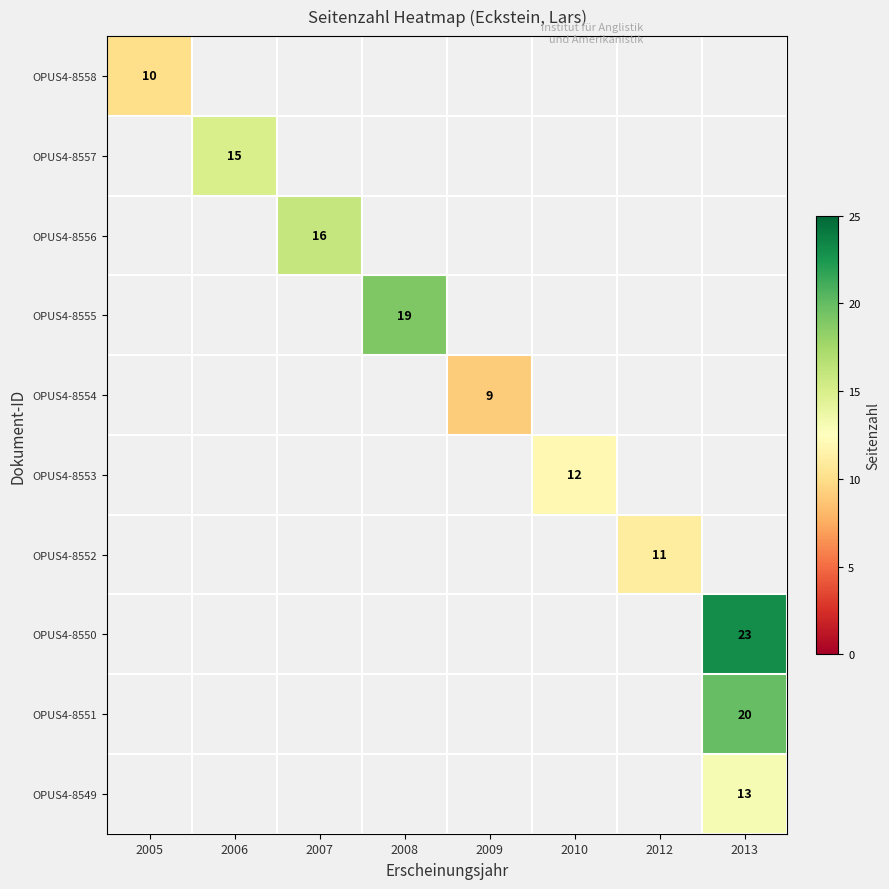

True or false: OPUS4-8550 has a value of 23 at 2013.

True